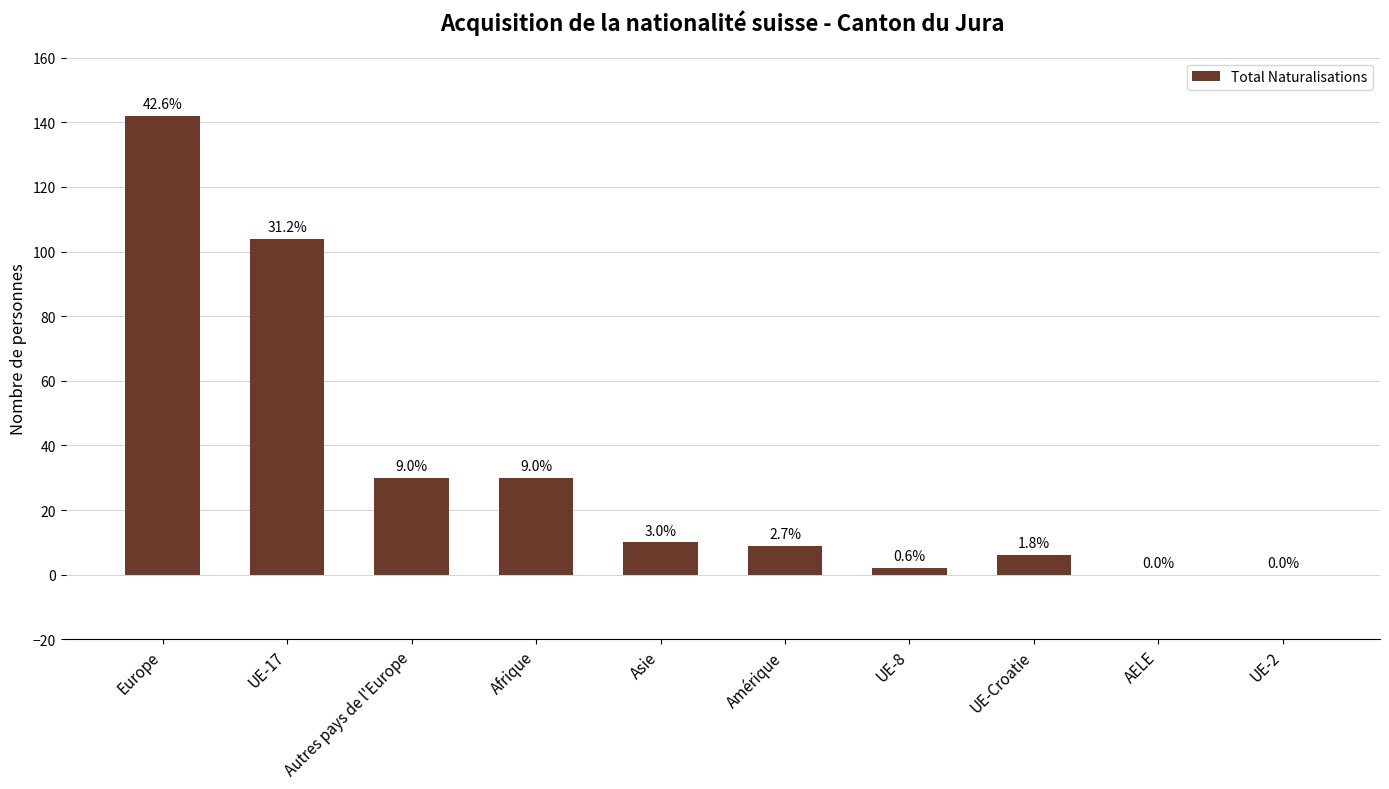

Which has a higher value, Autres pays de l'Europe or Europe?

Europe